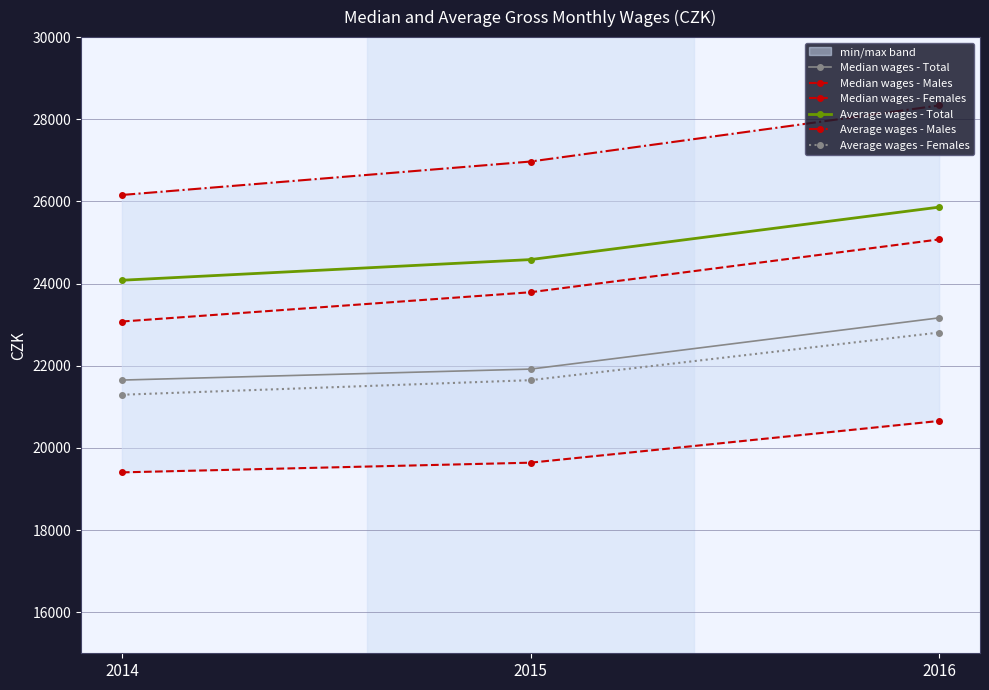

List the labels in order of Median wages - Total value, largest first.

2016, 2015, 2014